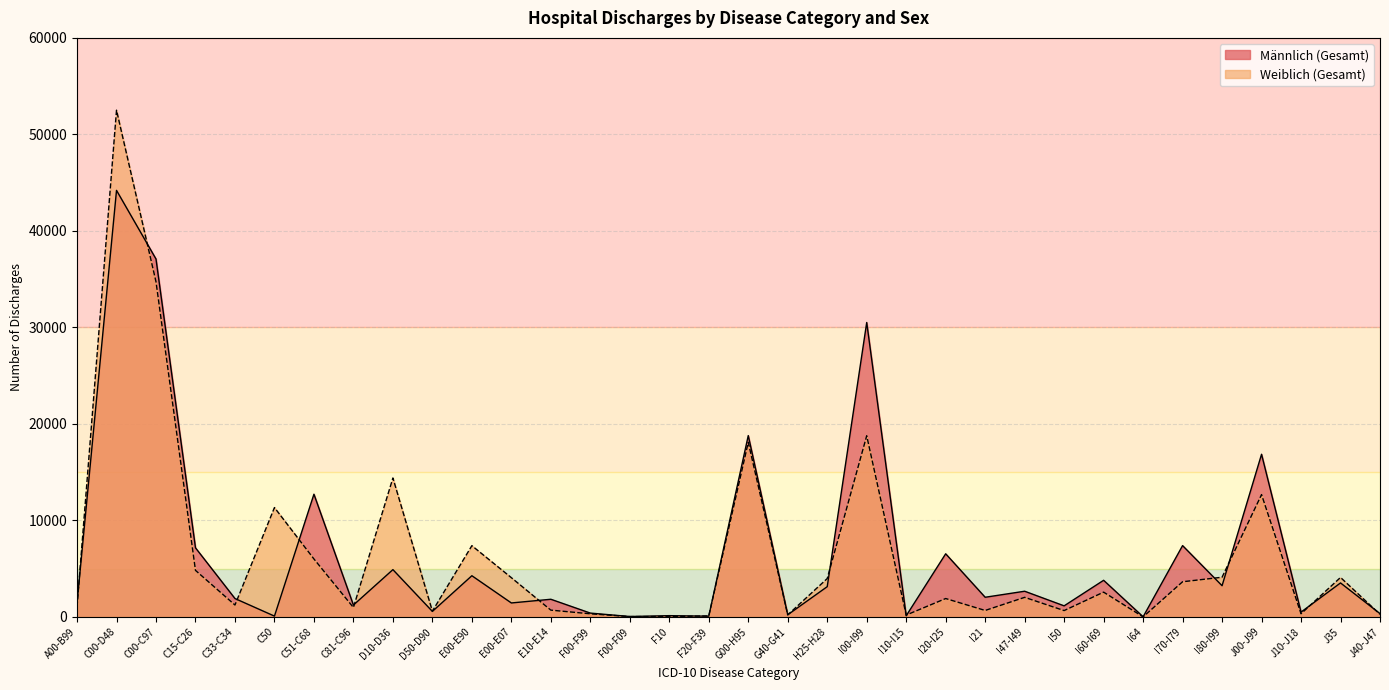

Where is the first local maximum for Weiblich (Gesamt)?

C00-D48